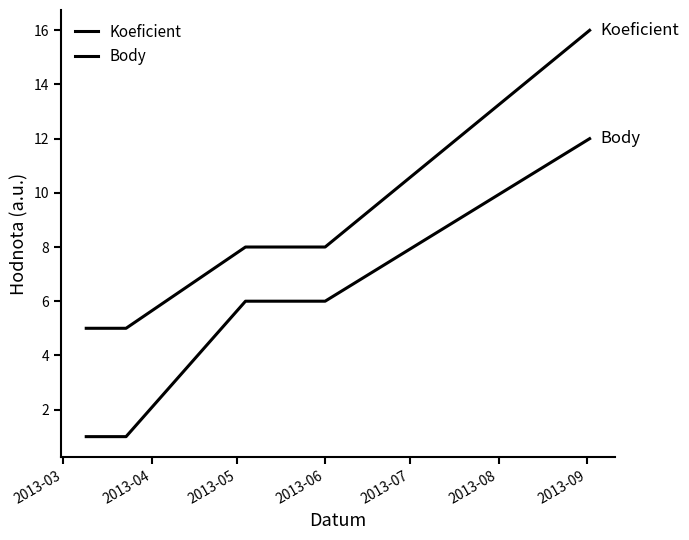

How many Koeficient values are between 5 and 8?

5